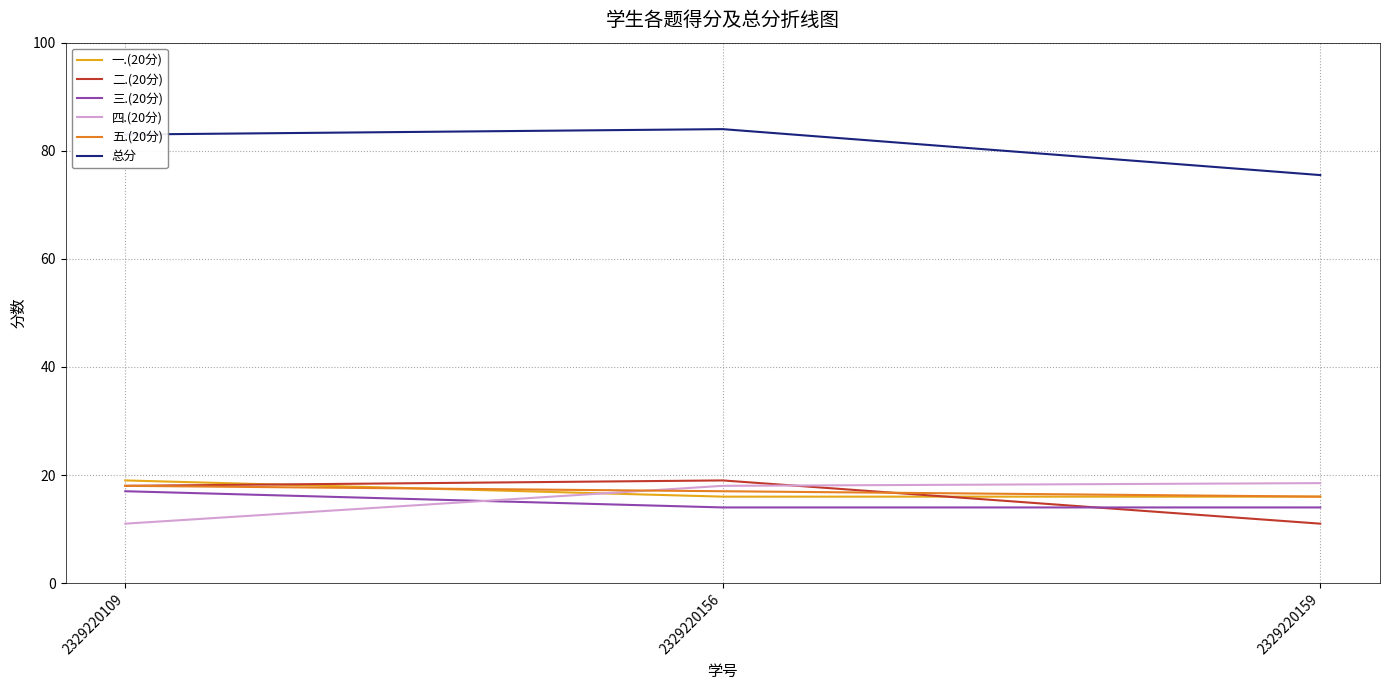

What is the difference between the maximum and second lowest values in the 四.(20分) series?

0.5